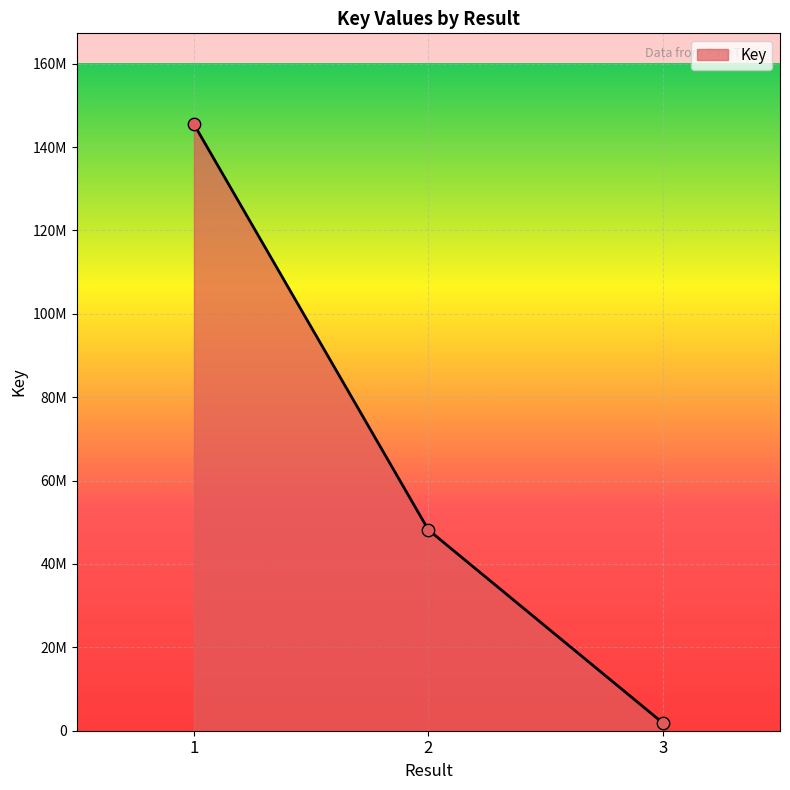

Approximately how many times larger is the value at 1 compared to 2?

3.0